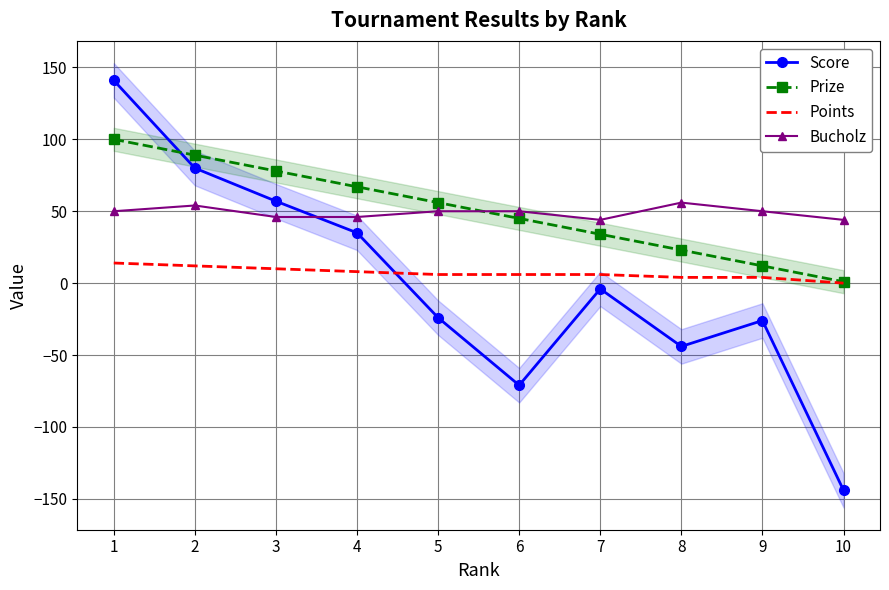

How many categories are shown in the chart?

10